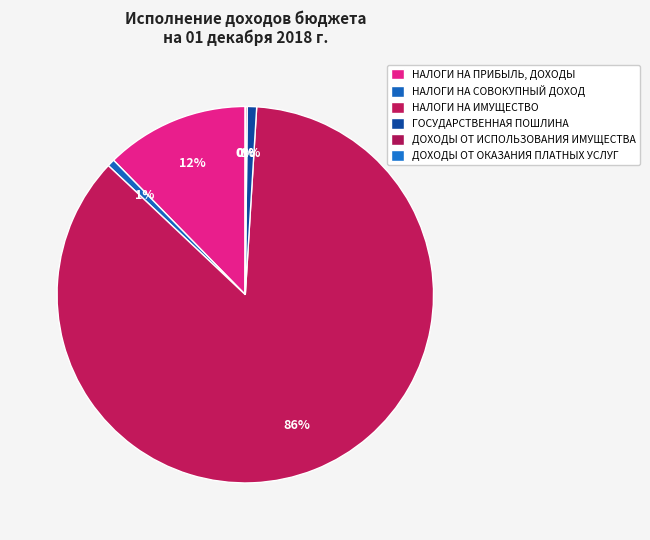

How many segments does this pie chart have?

6